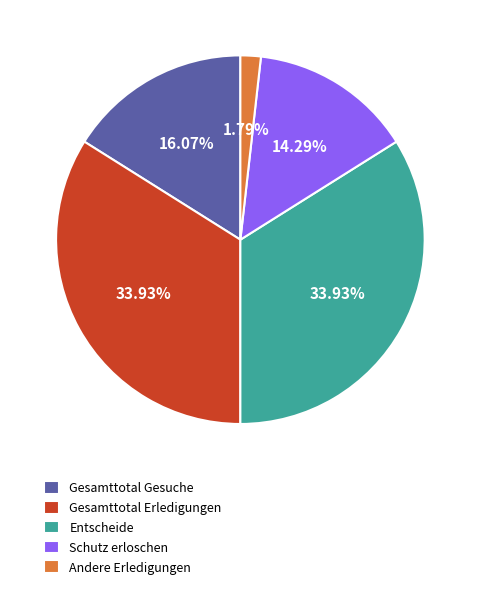

The Schutz erloschen slice represents 14% of the pie. True or false?

True